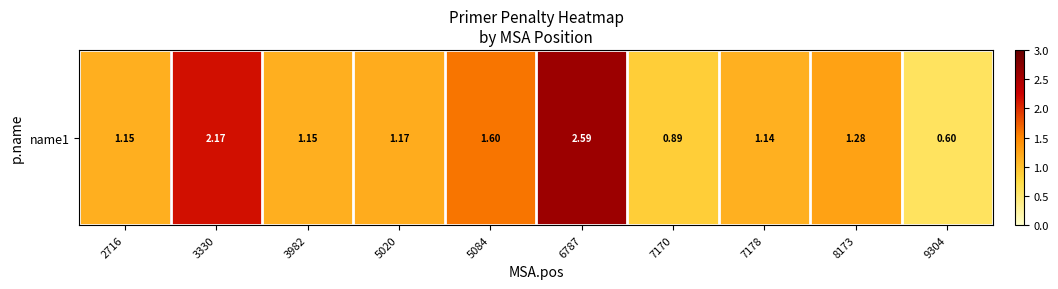

Reading right to left, list all the values displayed in this chart.

0.6	1.3	1.1	0.9	2.6	1.6	1.2	1.2	2.2	1.2